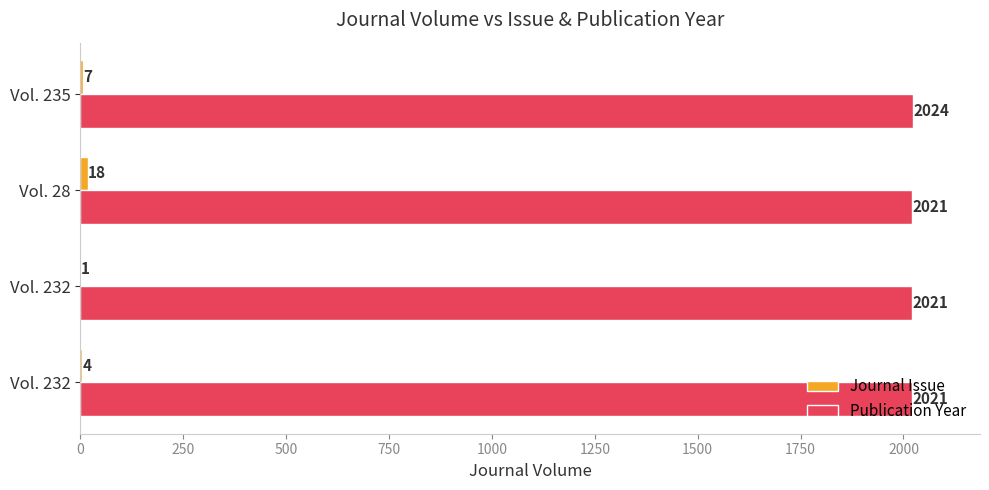

Which series has the largest total across all categories?

Publication Year